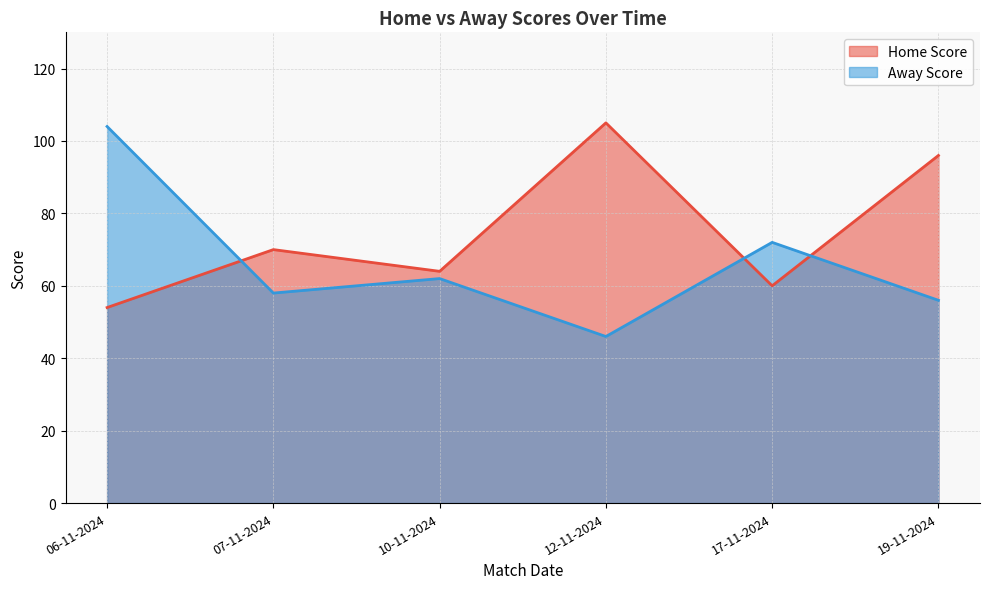

What is the minimum value for Home Score?

54